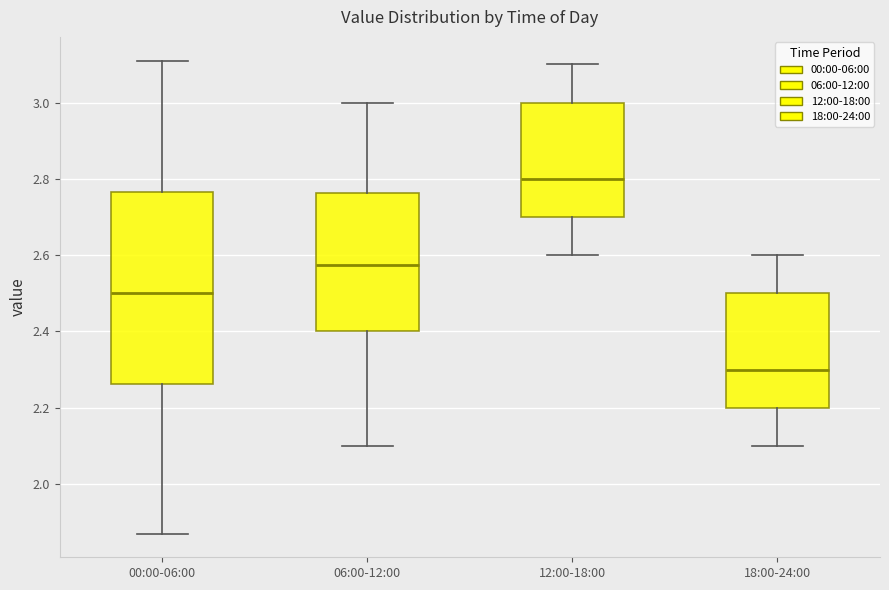

Reading left to right, transcribe this box plot: for each box, give where its median line is, the range the box spans, and where its two whiskers end, as read against the y-axis. The values are not printed on the chart, so give them approximately, as read against the axis.

00:00-06:00: median 2.50, box 2.26 to 2.76, whiskers 1.88 to 3.12
06:00-12:00: median 2.58, box 2.40 to 2.76, whiskers 2.10 to 3.00
12:00-18:00: median 2.80, box 2.70 to 3.00, whiskers 2.60 to 3.10
18:00-24:00: median 2.30, box 2.20 to 2.50, whiskers 2.10 to 2.60